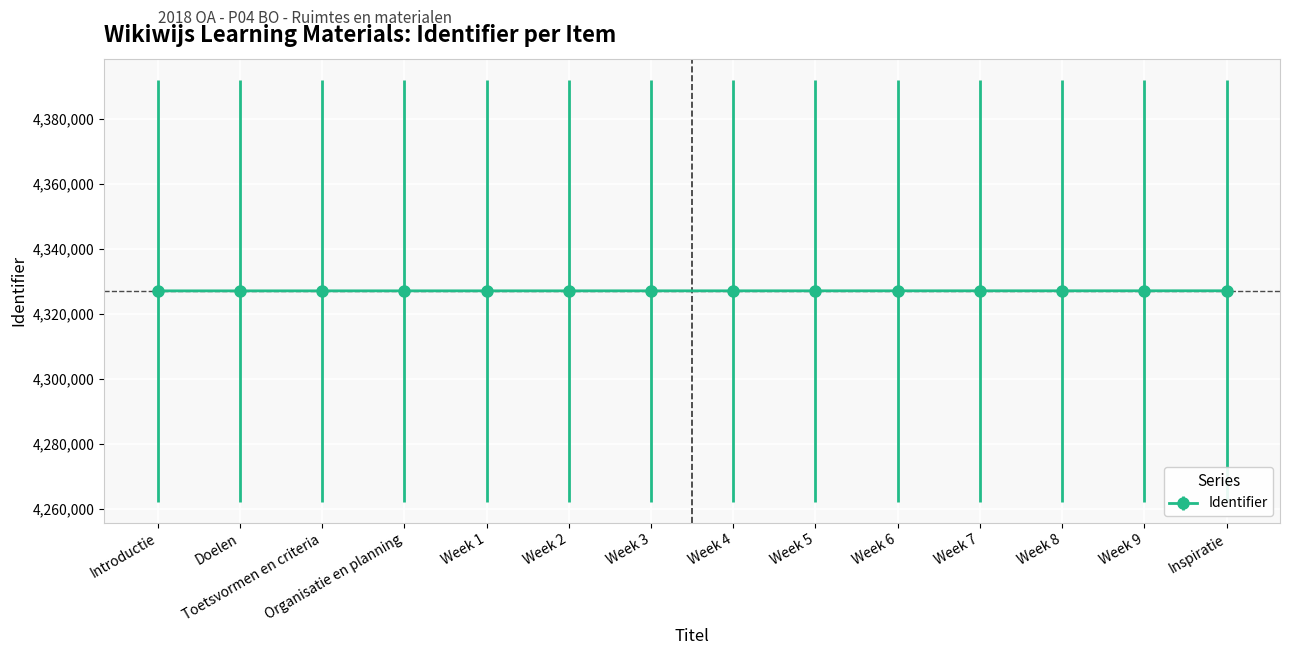

What is the label of the 3rd point from the left?

Toetsvormen en criteria